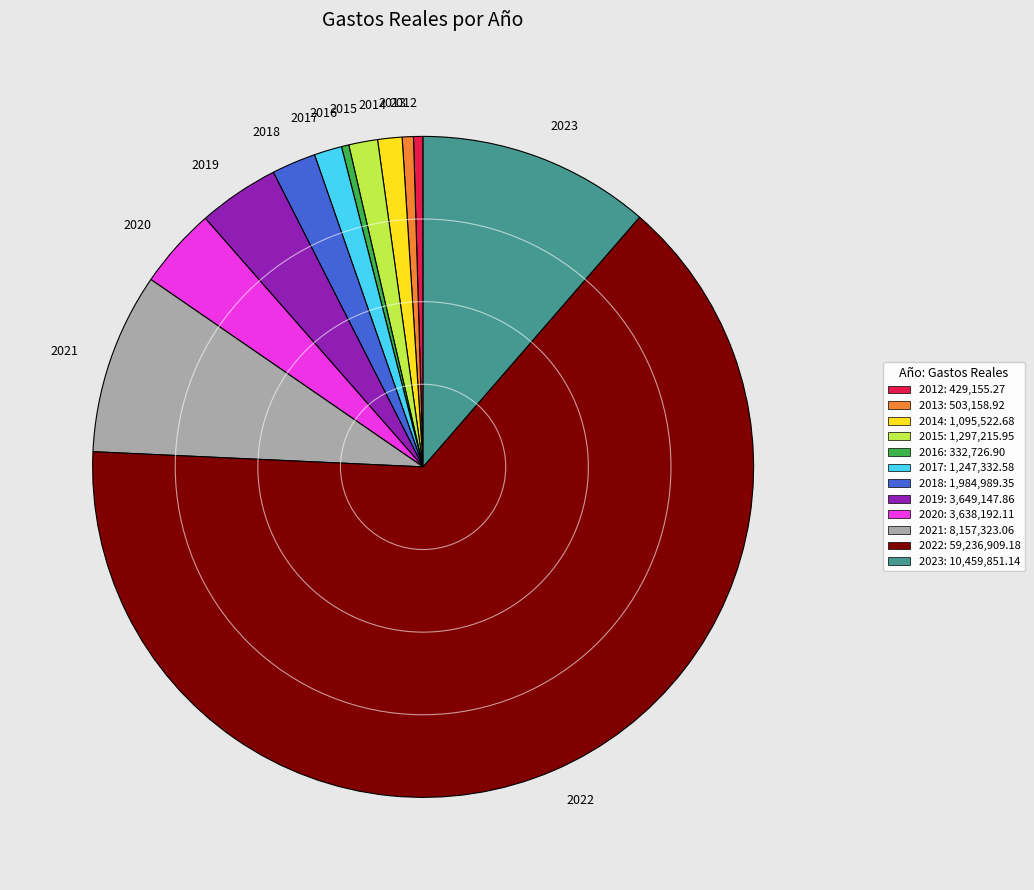

What is the ratio of the value at 2022 to the value at 2014?

54.1